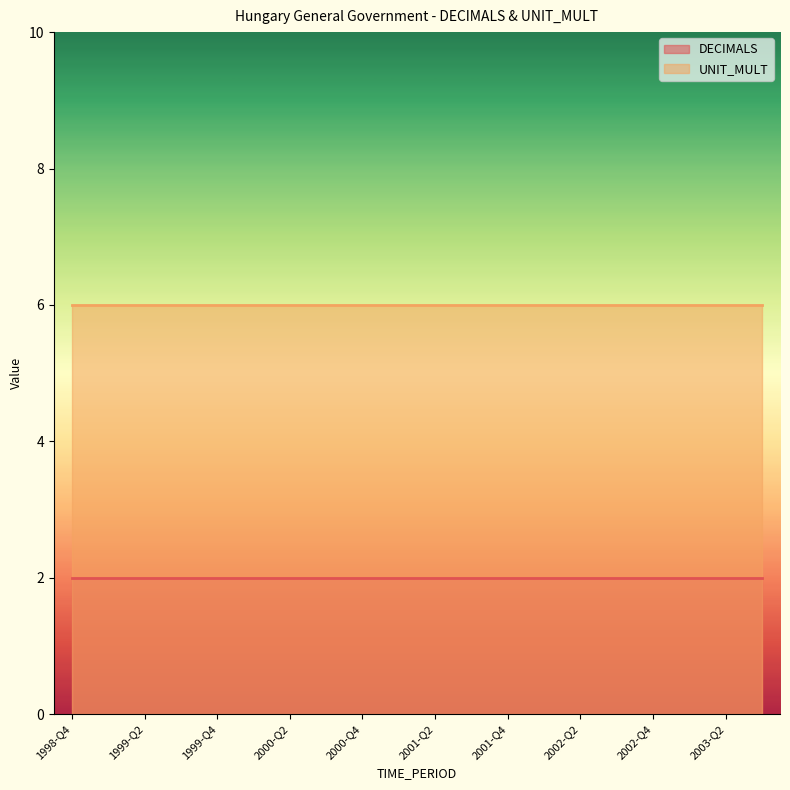

What is the total value across all series at 2003-Q2?

8